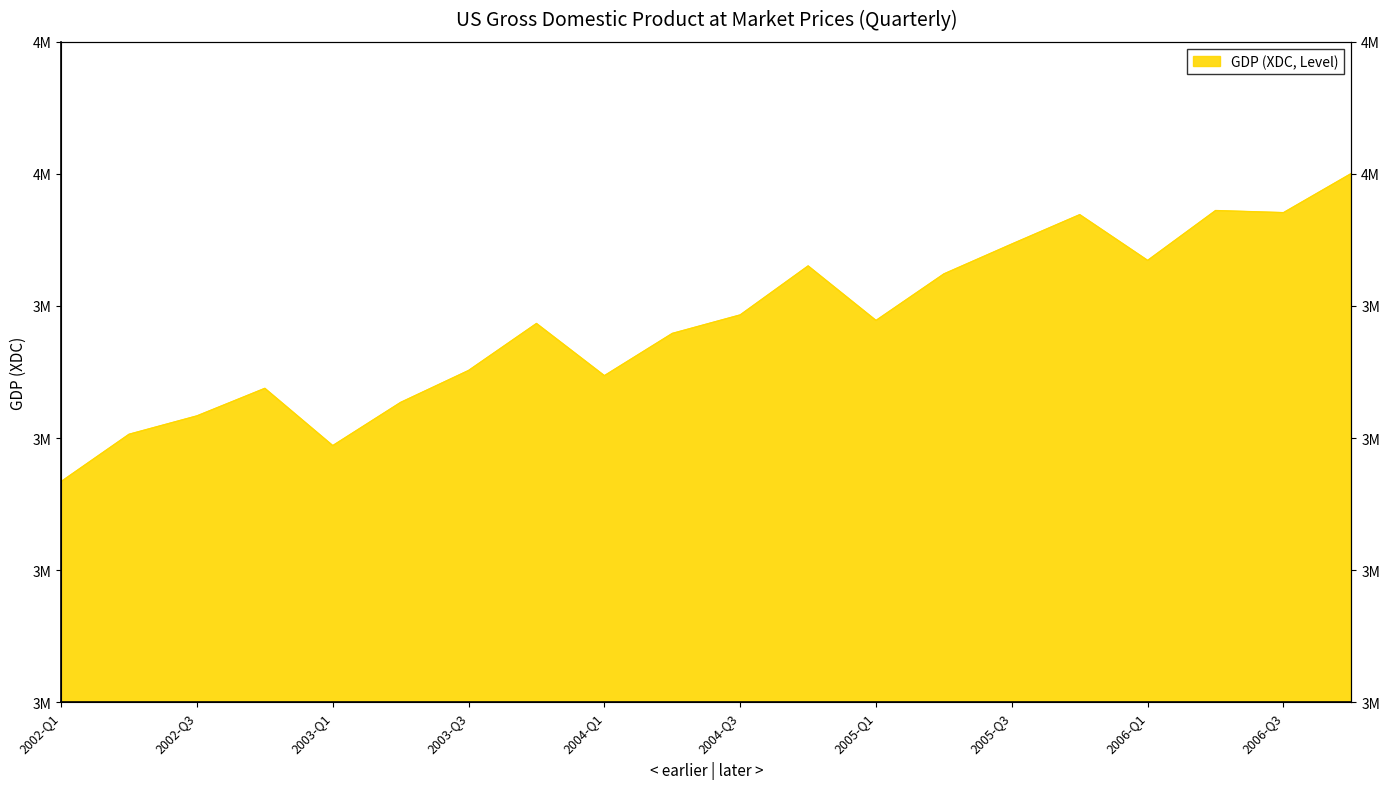

Rank the categories by value from lowest to highest.

2002-Q1, 2003-Q1, 2002-Q2, 2002-Q3, 2003-Q2, 2002-Q4, 2004-Q1, 2003-Q3, 2004-Q2, 2003-Q4, 2005-Q1, 2004-Q3, 2005-Q2, 2004-Q4, 2006-Q1, 2005-Q3, 2005-Q4, 2006-Q3, 2006-Q2, 2006-Q4